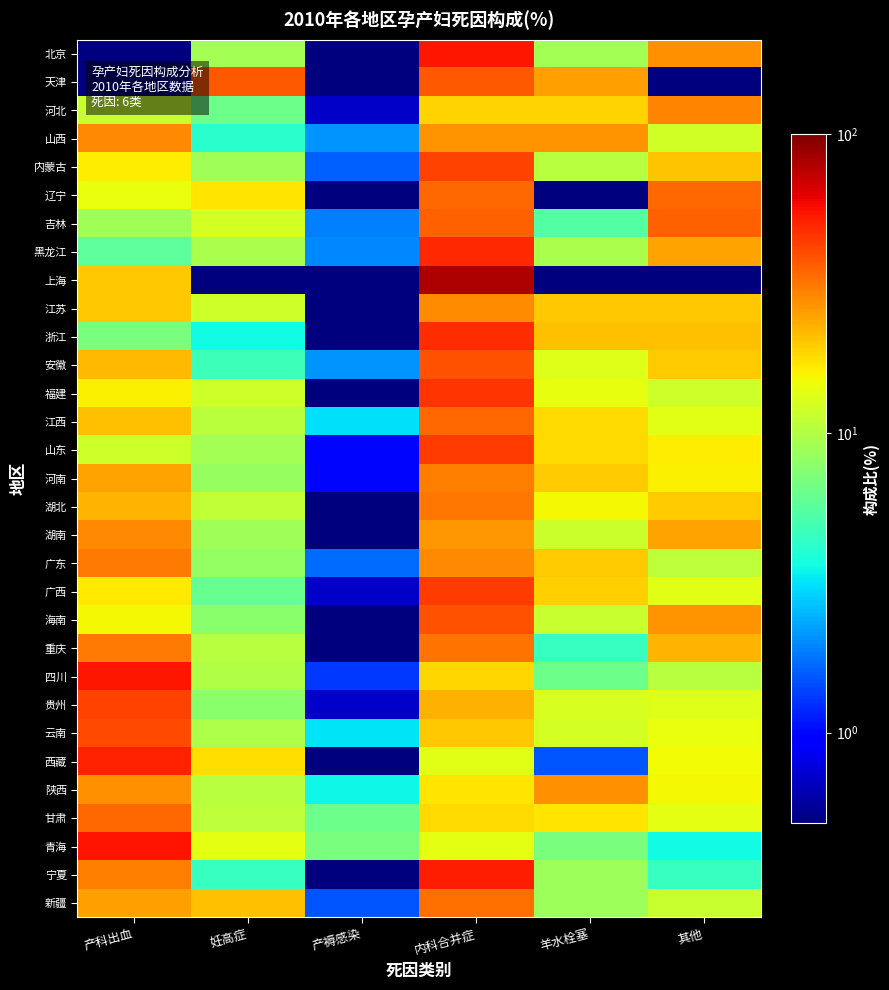

Between 其他 and 内科合并症, which is larger?

内科合并症